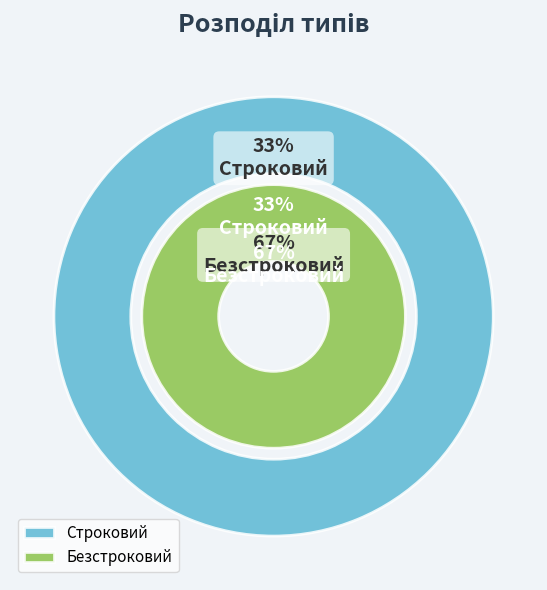

What is the ratio of the value at Безстроковий to the value at Строковий?

2.0